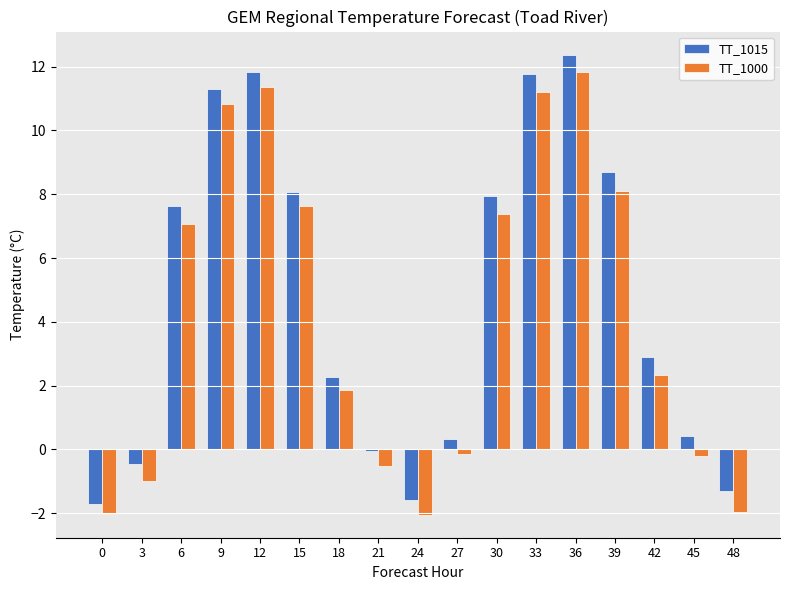

What is the spread (max minus min) of values at 33?

0.6